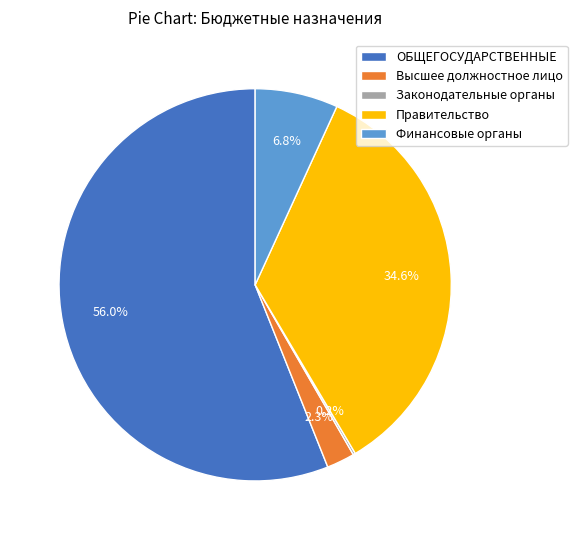

Approximately how many times larger is the value at Правительство compared to Финансовые органы?

5.1